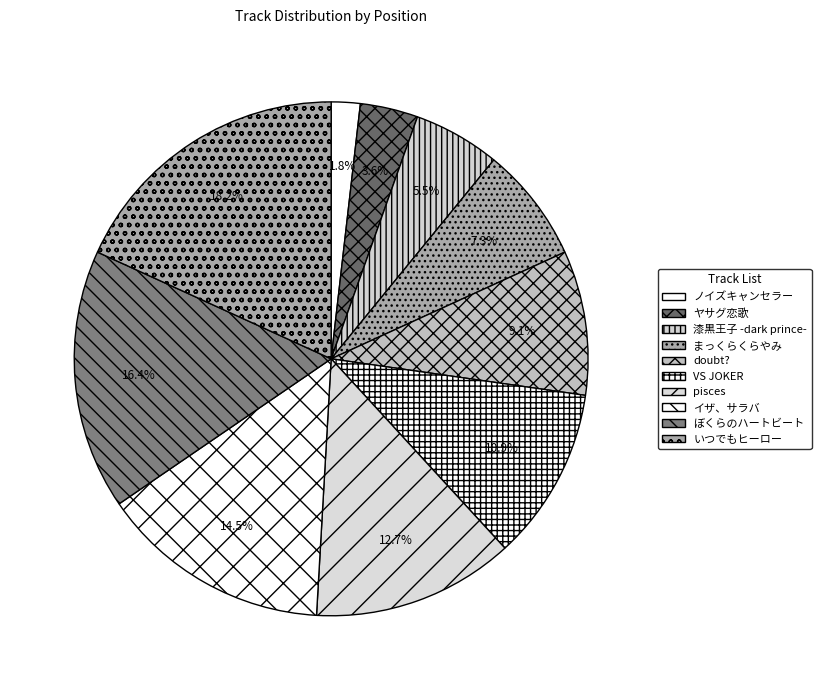

Which category has the biggest portion of the pie?

いつでもヒーロー